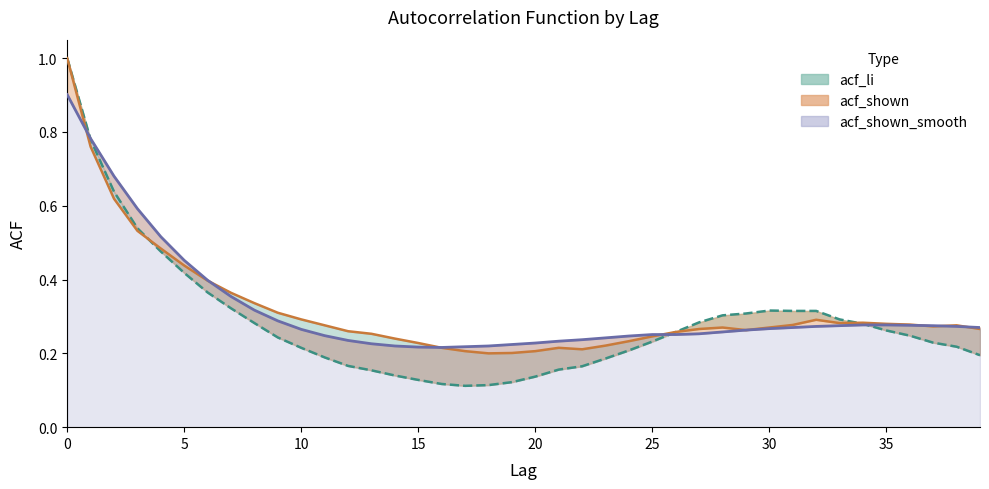

Is the value of acf_shown at 20 greater than the value of acf_shown_smooth at 20?

No